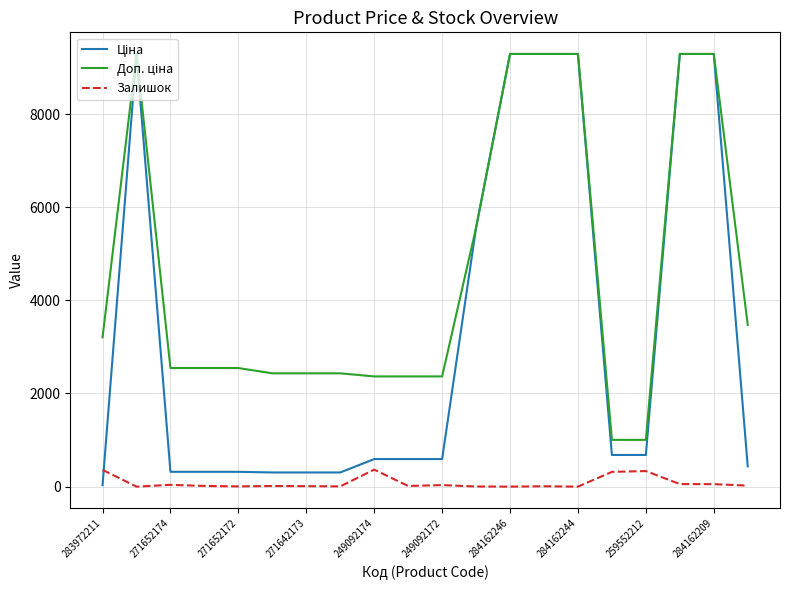

Rank the series by their average value, from lowest to highest.

Залишок, Ціна, Доп. ціна